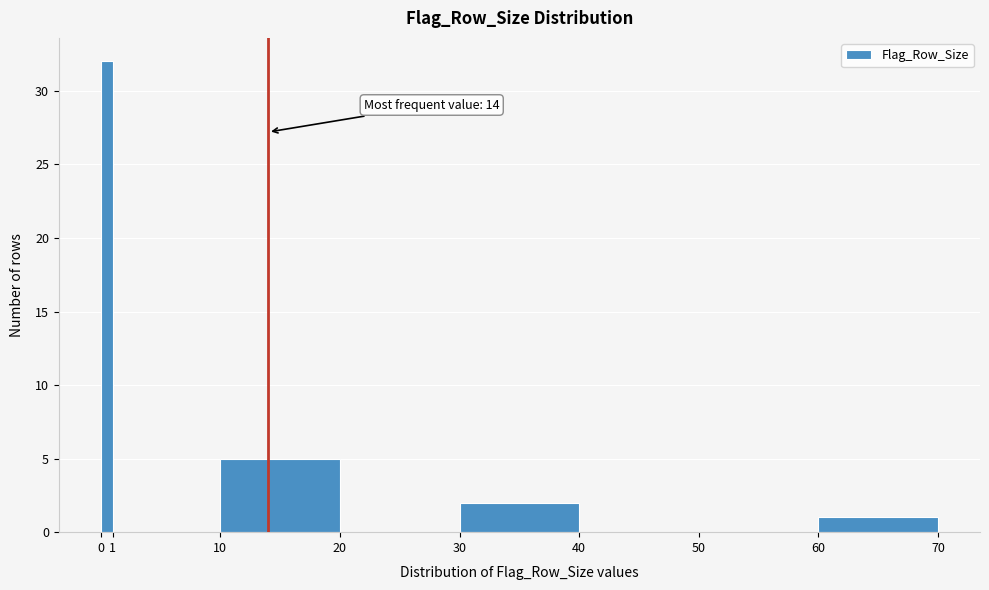

Over which range of the x-axis is the bar tallest?

0 to 1